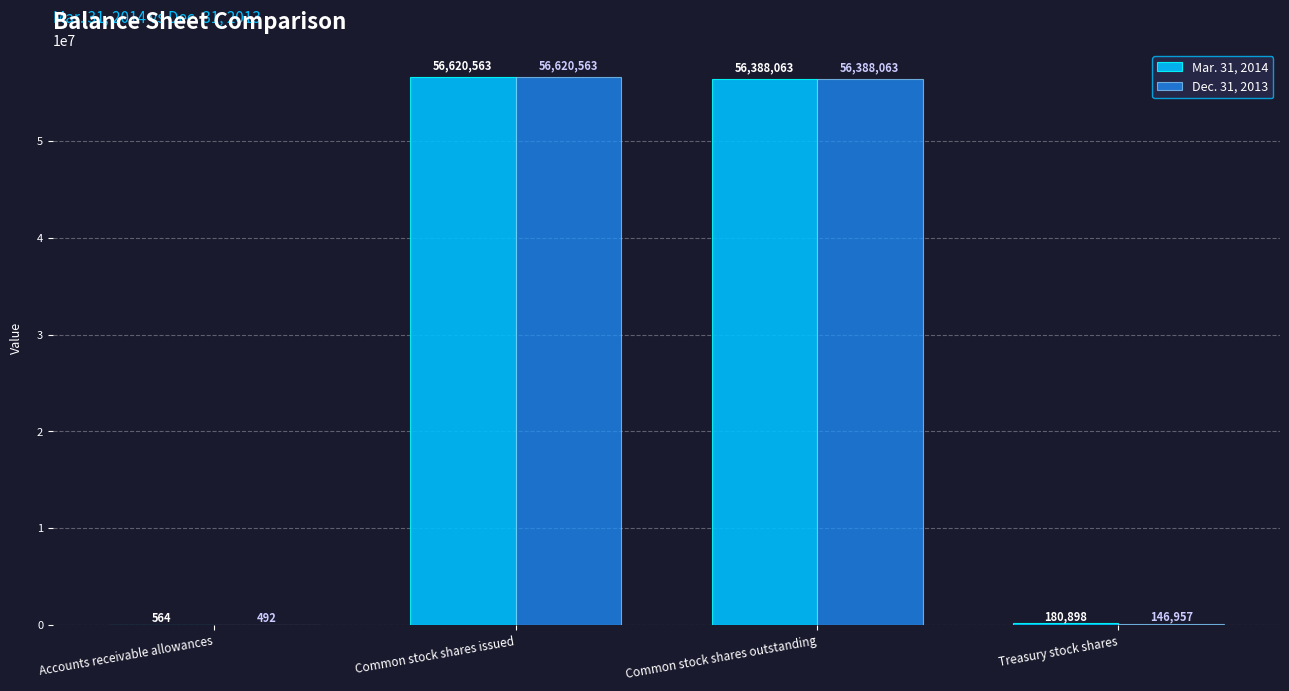

What is the highest value of the Dec. 31, 2013 series?

56620563